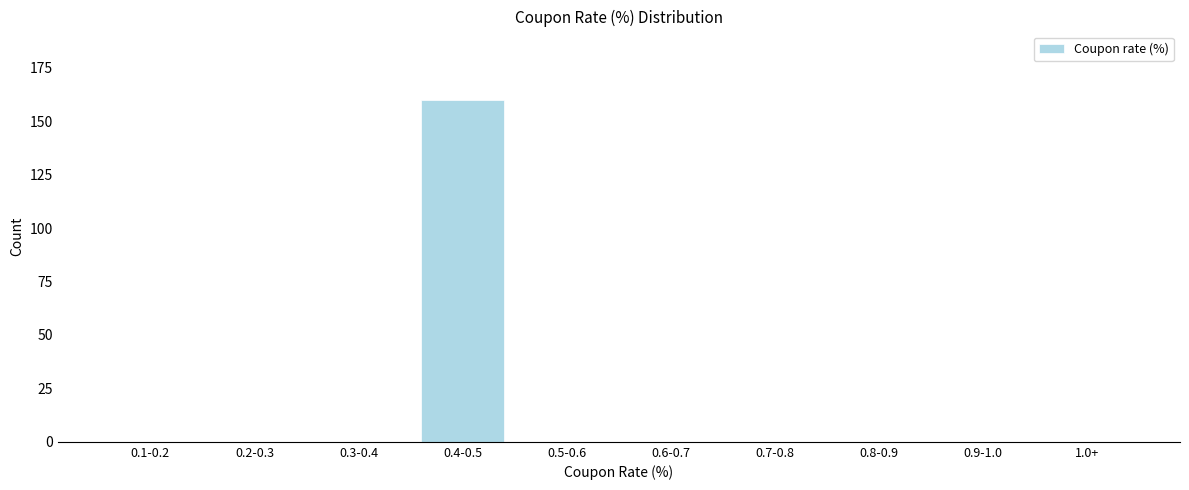

Reading left to right, extract all data points from this chart.

0.1-0.2=0	0.2-0.3=0	0.3-0.4=0	0.4-0.5=160	0.5-0.6=0	0.6-0.7=0	0.7-0.8=0	0.8-0.9=0	0.9-1.0=0	1.0+=0